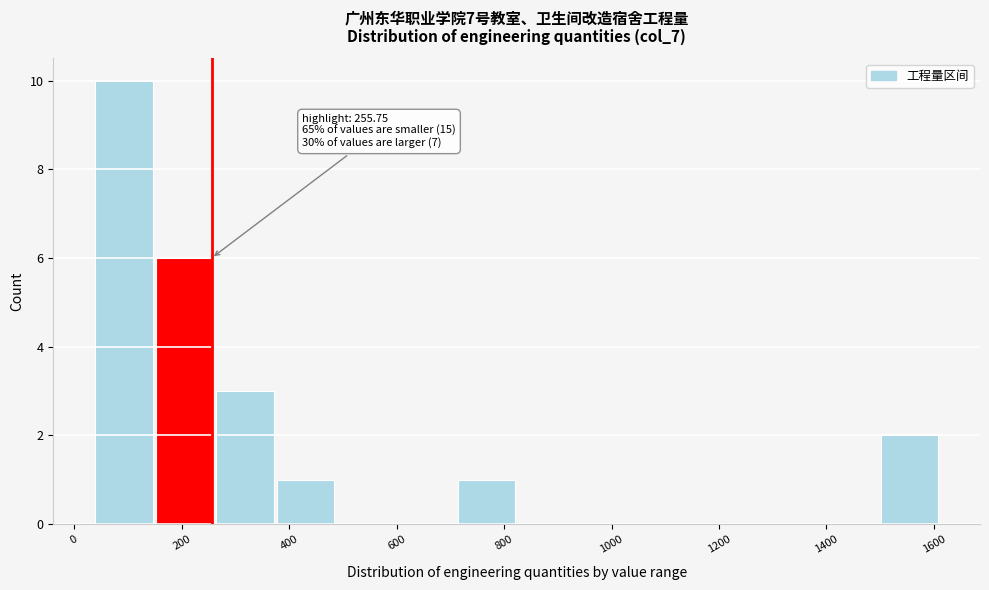

Over which range of the x-axis is the bar tallest?

40 to 160